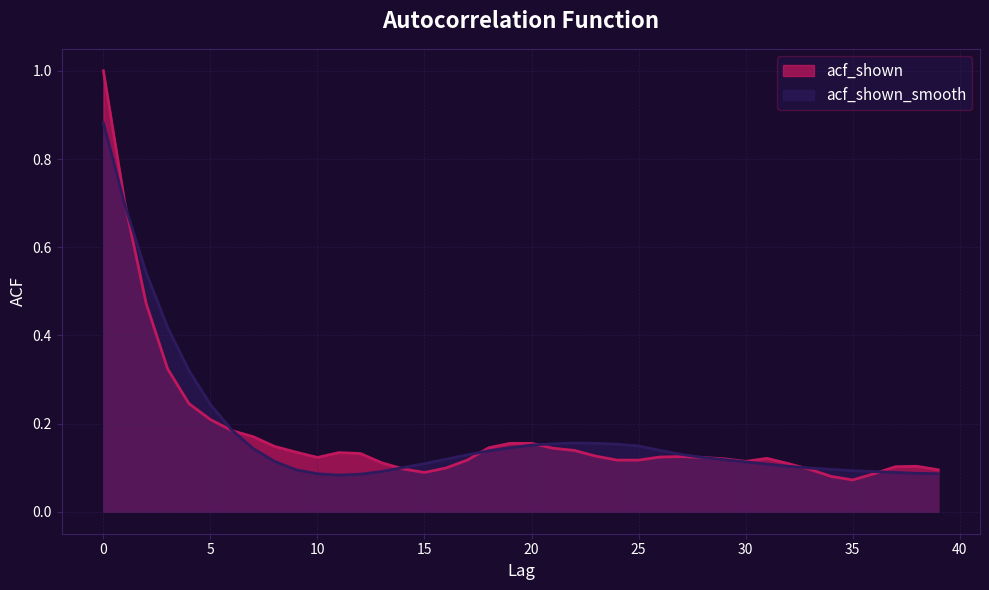

The acf_shown series shows 0.2 at 7. True or false?

True